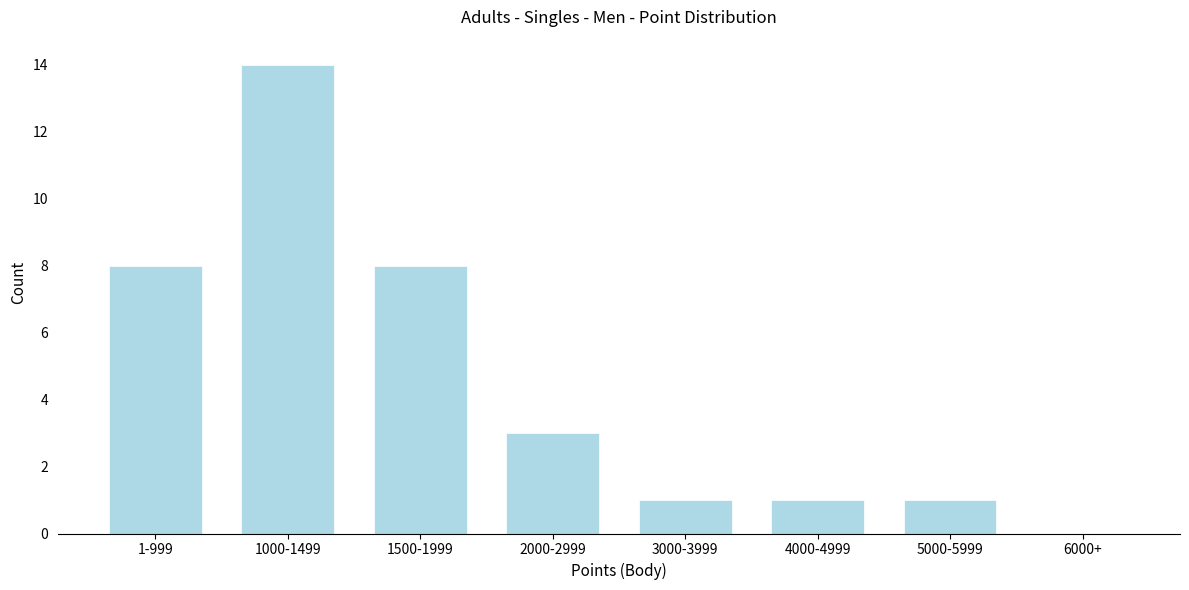

Reading left to right, extract all data points from this chart.

1-999=8	1000-1499=14	1500-1999=8	2000-2999=3	3000-3999=1	4000-4999=1	5000-5999=1	6000+=0